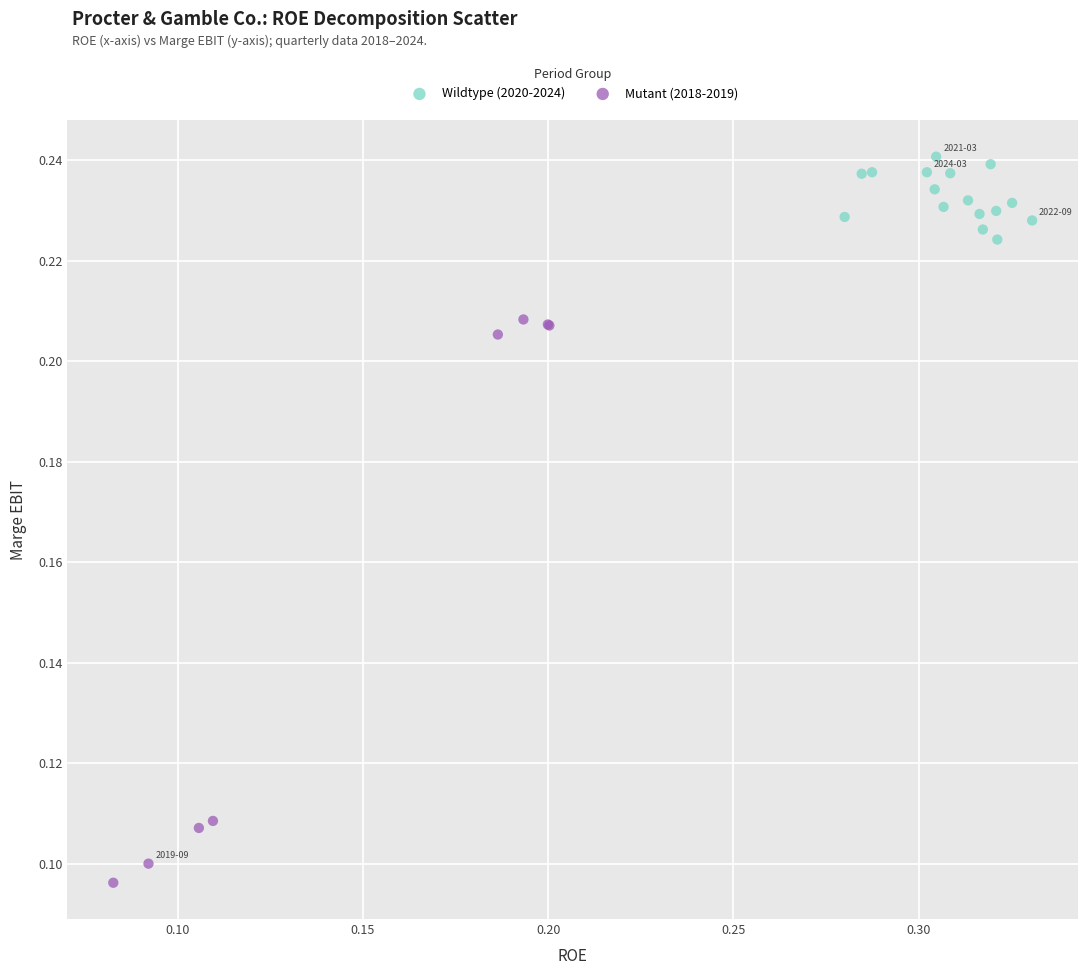

Which series has the widest spread of Y values?

Mutant (2018-2019)